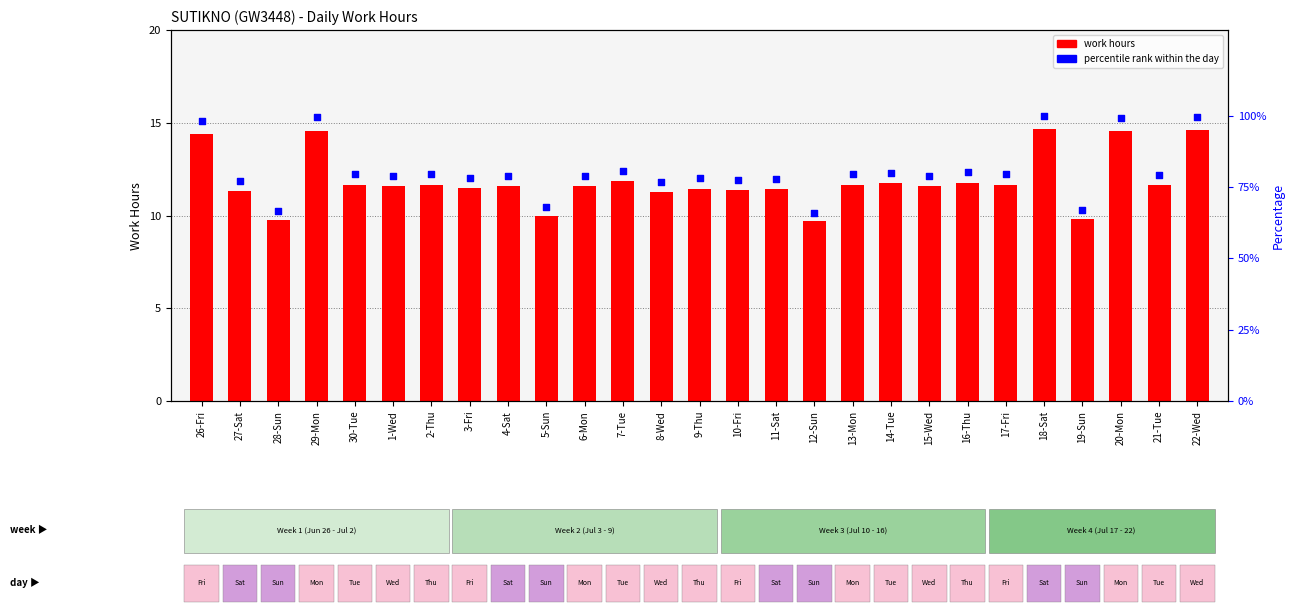

What are all the series names shown in the legend?

work hours, percentile rank